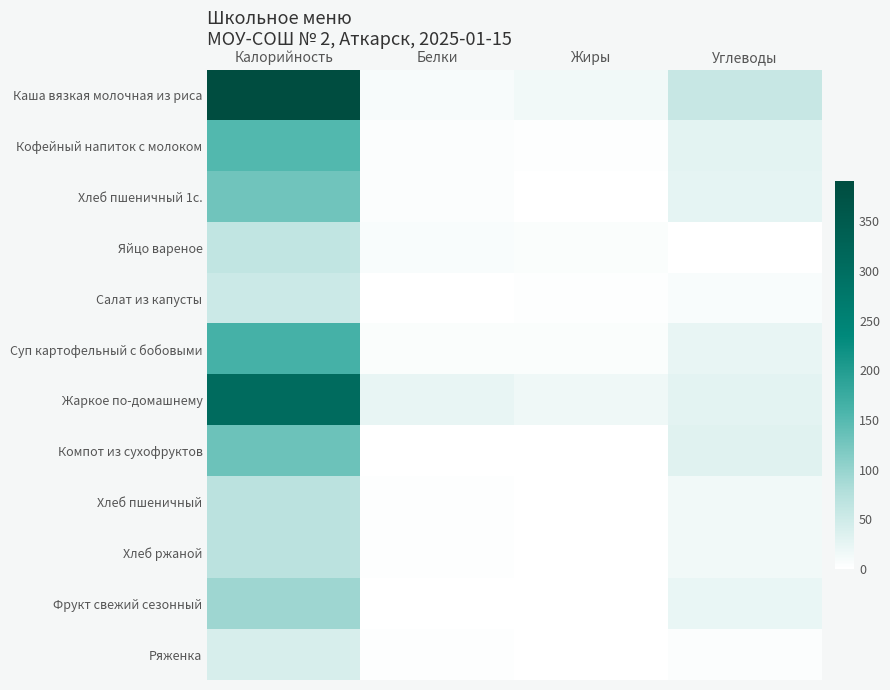

The value of Жаркое по-домашнему at Углеводы is 51.4. True or false?

False